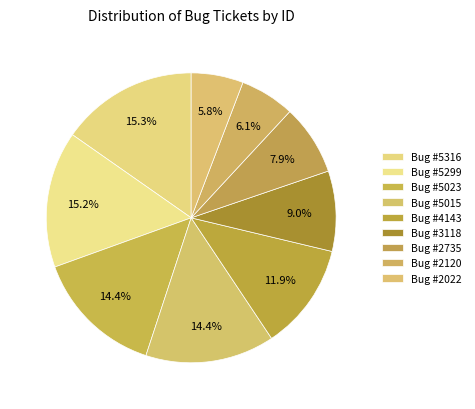

Is there a majority slice in this chart?

No